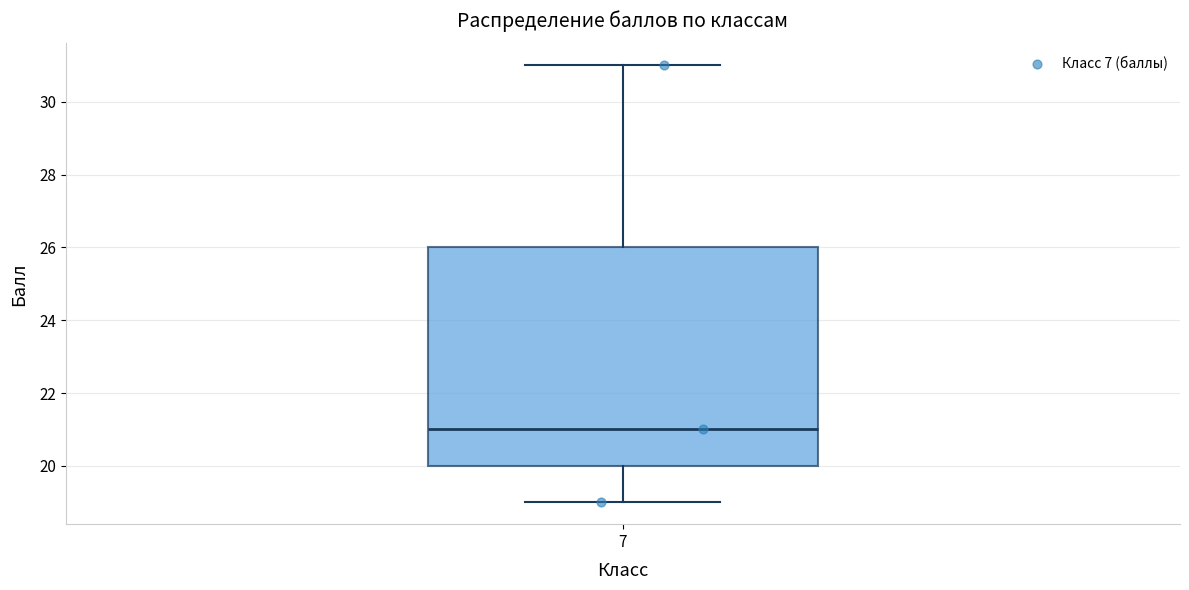

Where is the lower edge of the box at x = 7 on the y-axis? The values are not printed on the chart, so give them approximately, as read against the axis.

20